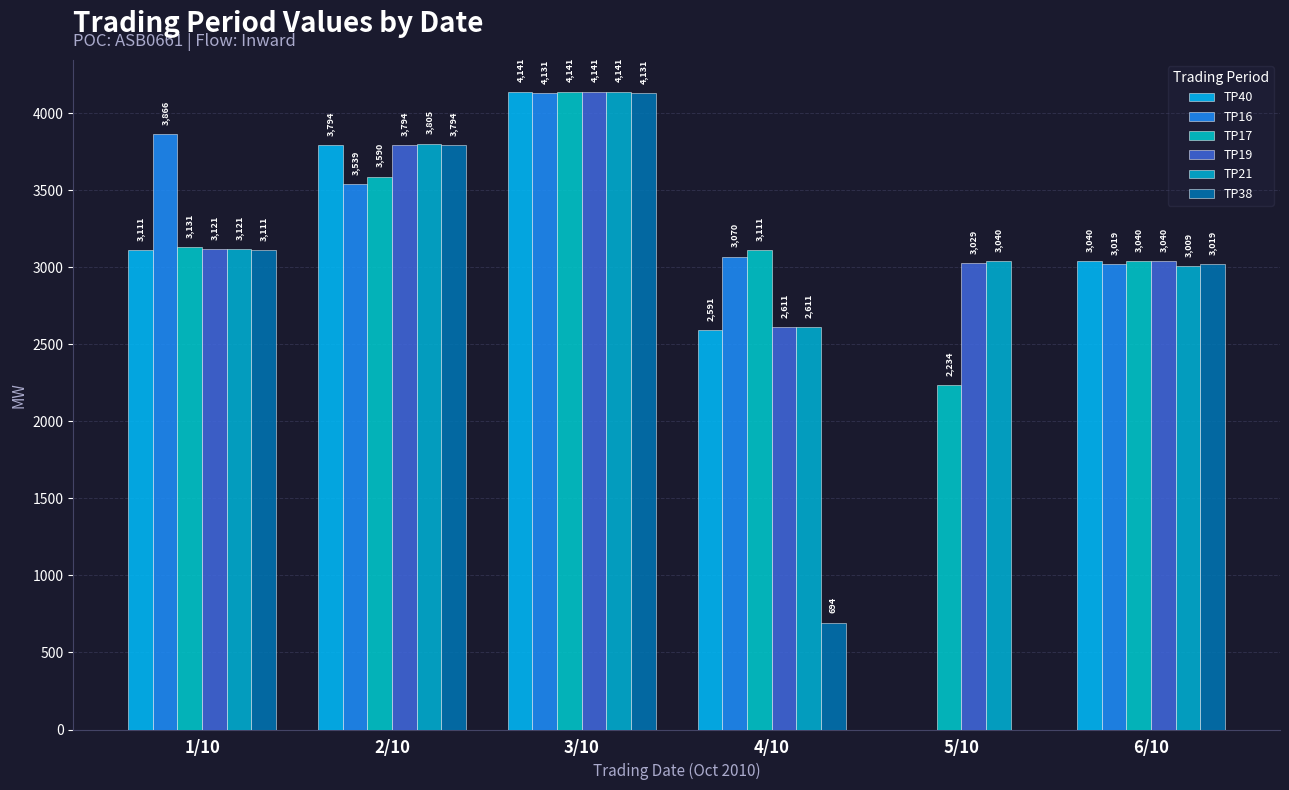

The TP38 series shows 1772.6 at 3/10. True or false?

False